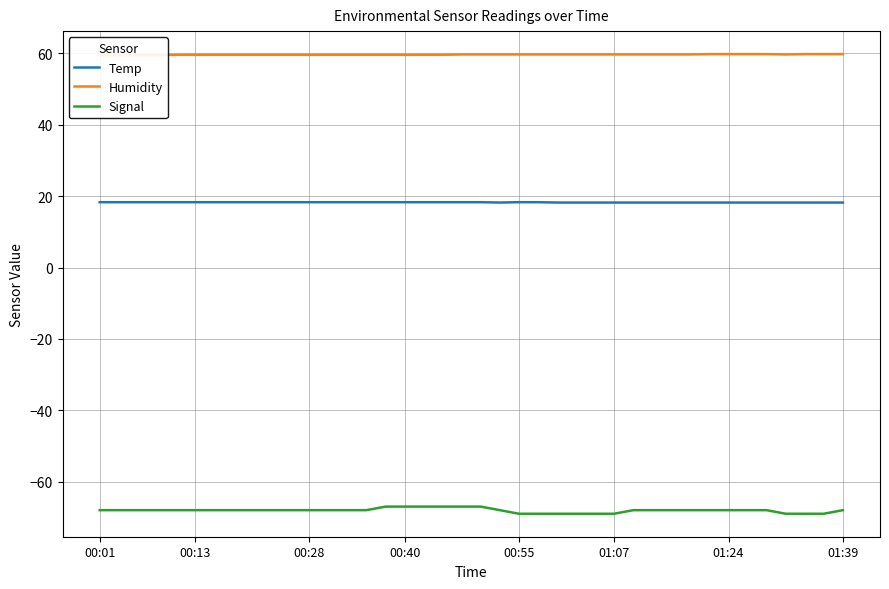

True or false: Temp and Signal cross at least once.

False